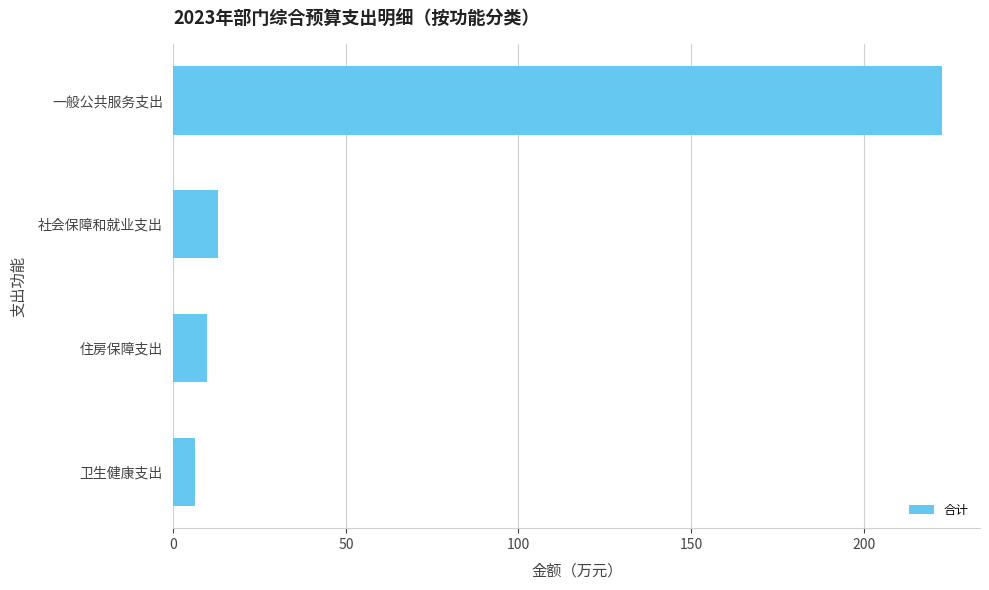

What is the change in value from 社会保障和就业支出 to 一般公共服务支出?

+209.7